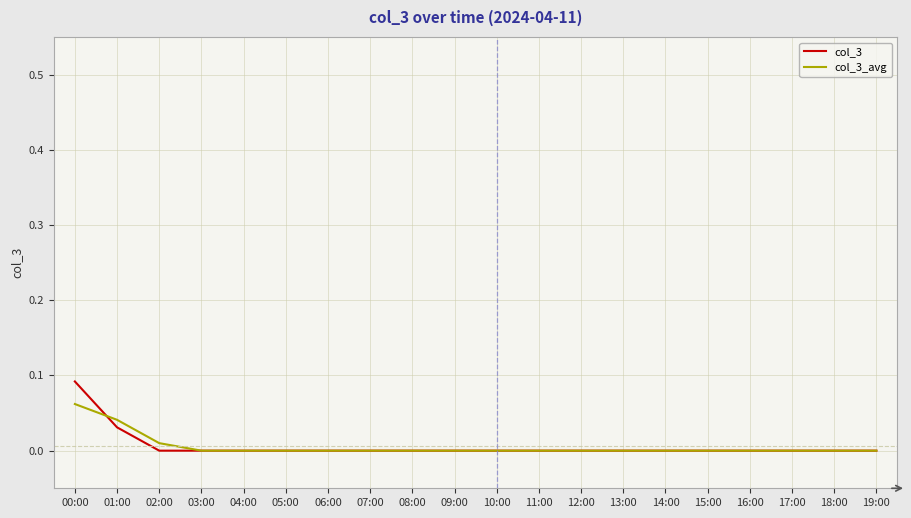

At which category is the sum across all series the highest?

00:00